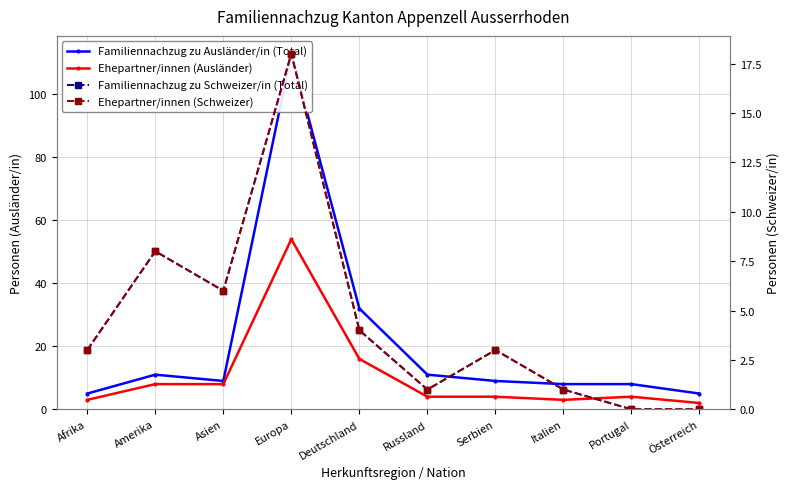

At how many categories does at least one series exceed 98?

1